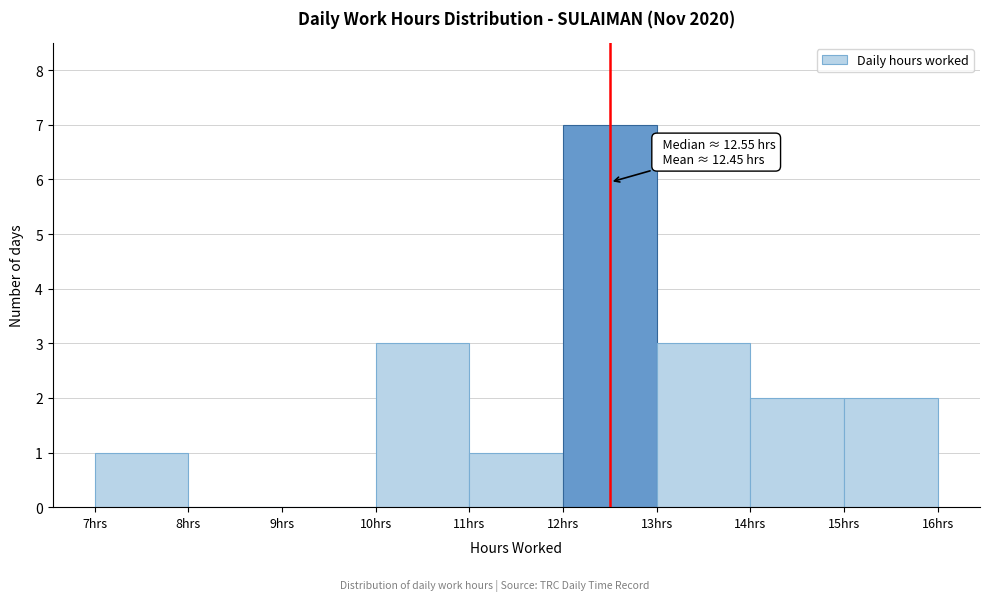

Which range on the x-axis has the tallest bar?

12 to 13